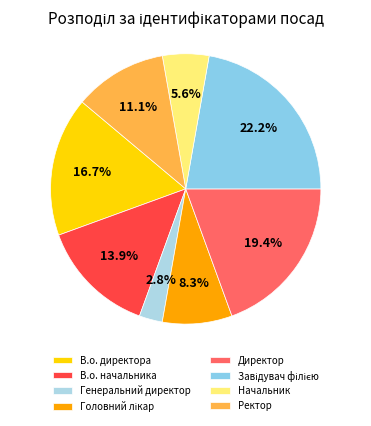

What is the smallest slice in the pie chart?

Генеральний директор